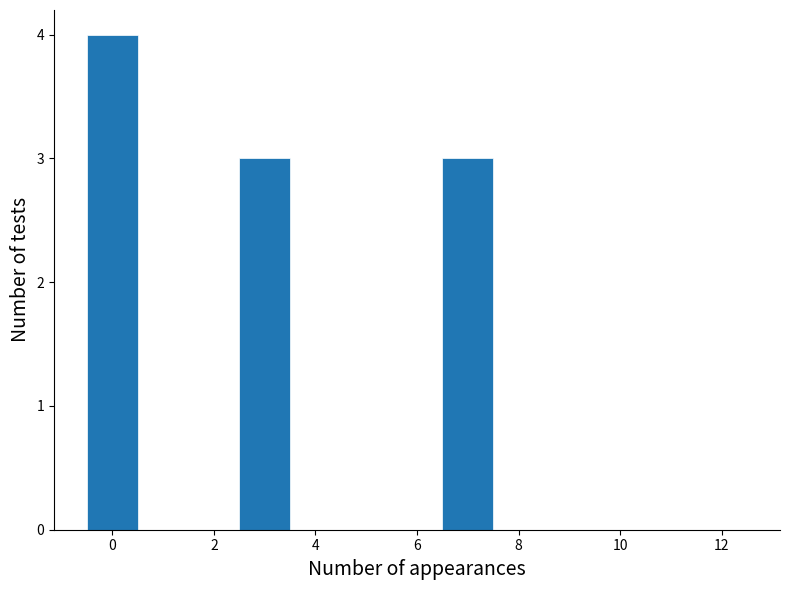

Reading left to right, transcribe this chart: for each bar, give the range it covers on the x-axis and its height. Neither the bar edges nor the heights are printed on the chart, so give them approximately, as read against the axes.

-0.5 to 0.5: 4
0.5 to 1.5: 0
1.5 to 2.5: 0
2.5 to 3.5: 3
3.5 to 4.5: 0
4.5 to 5.5: 0
5.5 to 6.5: 0
6.5 to 7.5: 3
7.5 to 8.5: 0
8.5 to 9.5: 0
9.5 to 10.5: 0
10.5 to 11.5: 0
11.5 to 12.5: 0